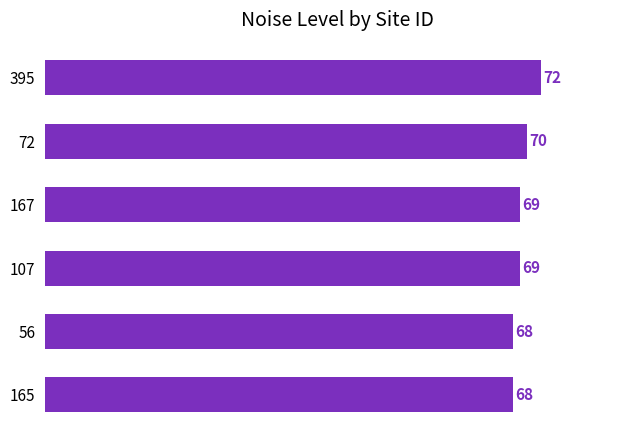

How many values are between 68 and 70?

5